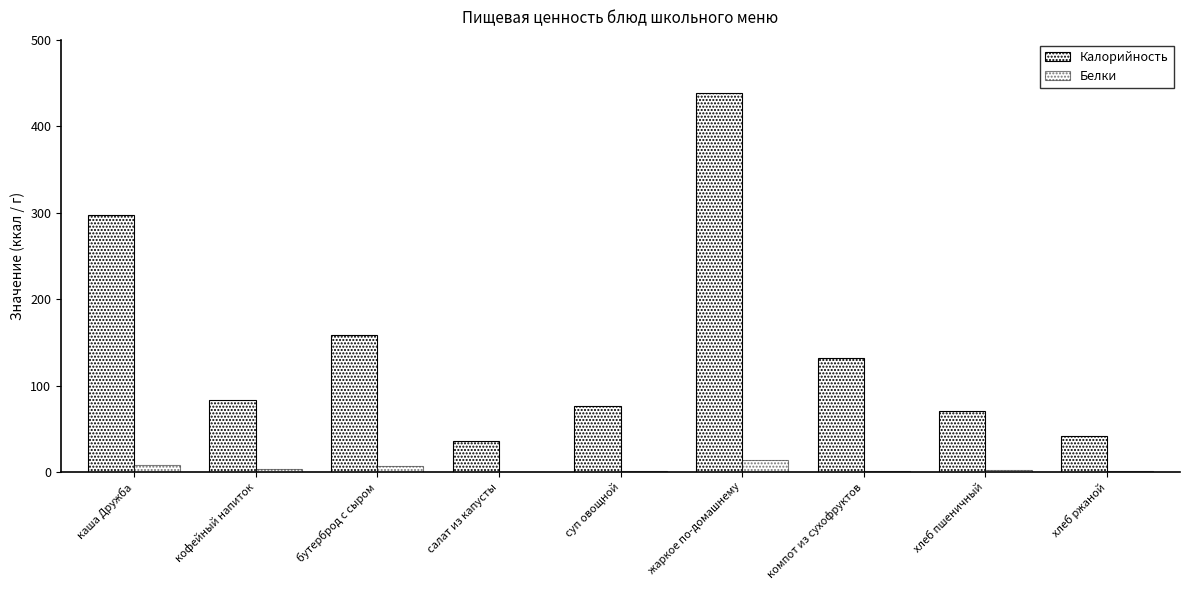

Count the number of data series in this chart.

2